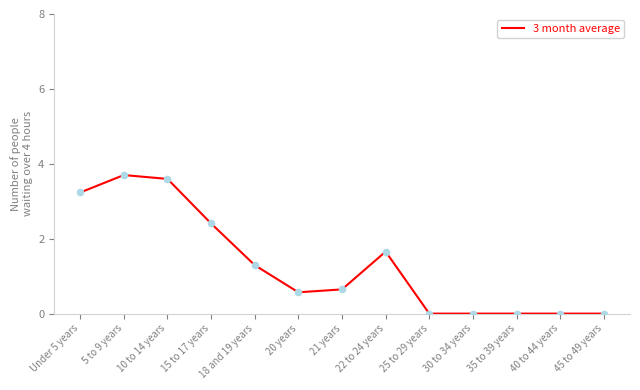

What is the change in value from 5 to 9 years to 20 years?

-3.1